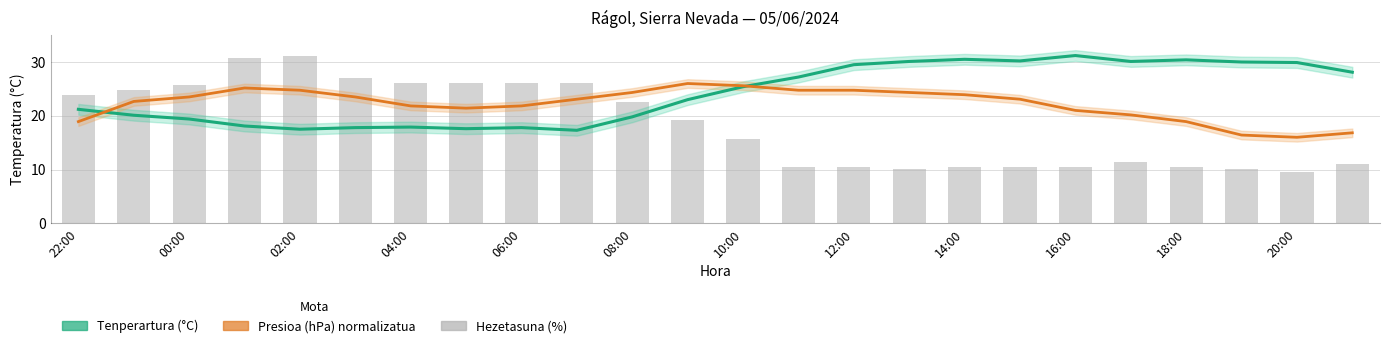

How many categories are shown in the chart?

24